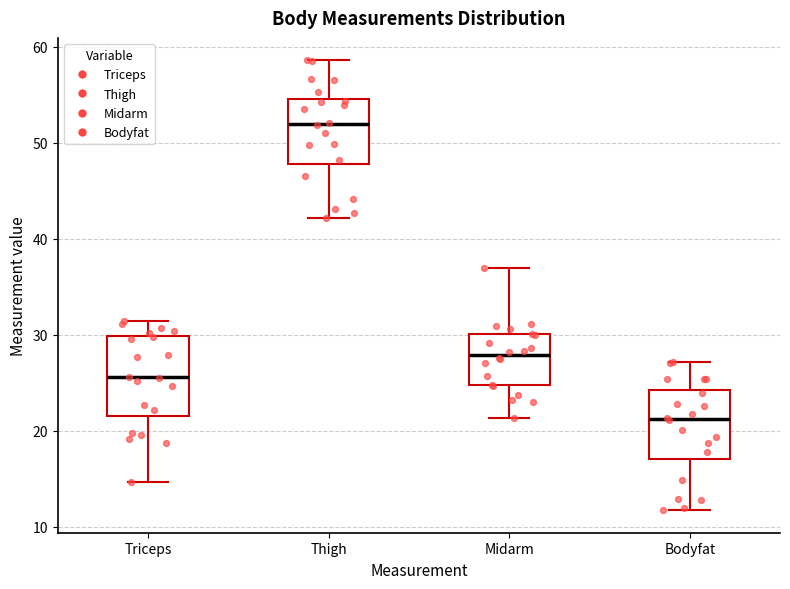

Reading left to right, read every box against the y-axis: the position of its median line, the range the box covers, and the ends of its whiskers. The values are not printed on the chart, so give them approximately, as read against the axis.

Triceps: median 26, box 22 to 30, whiskers 15 to 31
Thigh: median 52, box 48 to 55, whiskers 42 to 59
Midarm: median 28, box 25 to 30, whiskers 21 to 37
Bodyfat: median 21, box 17 to 24, whiskers 12 to 27